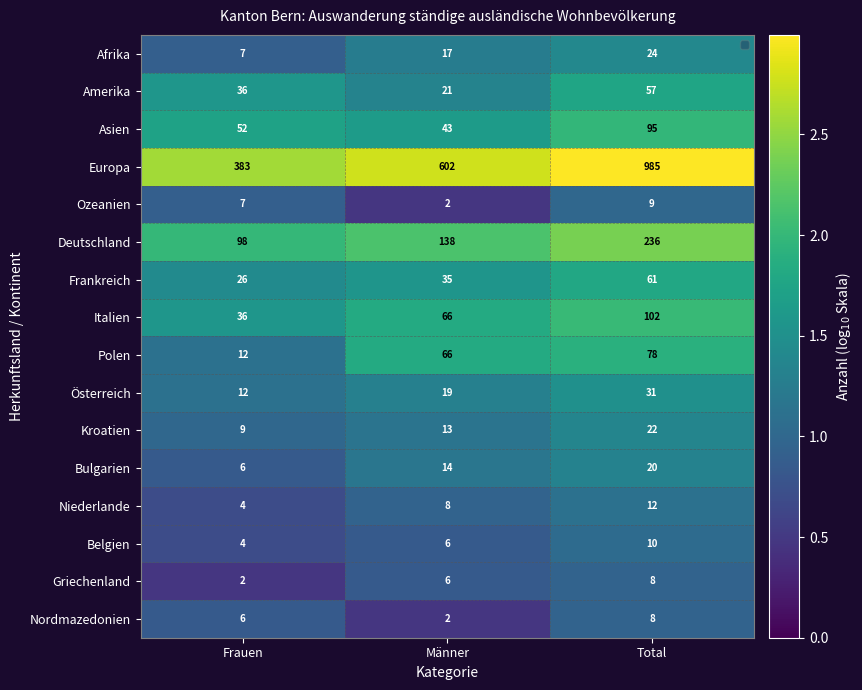

Where is Asien nearest to the value 69?

Frauen